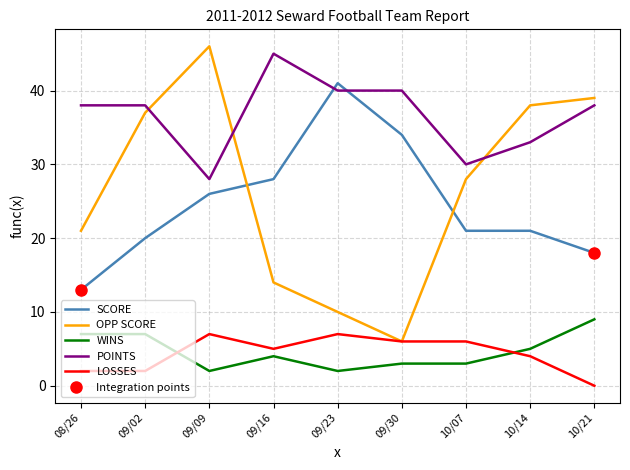

Read the SCORE value at 10/07, to the nearest 5.

20